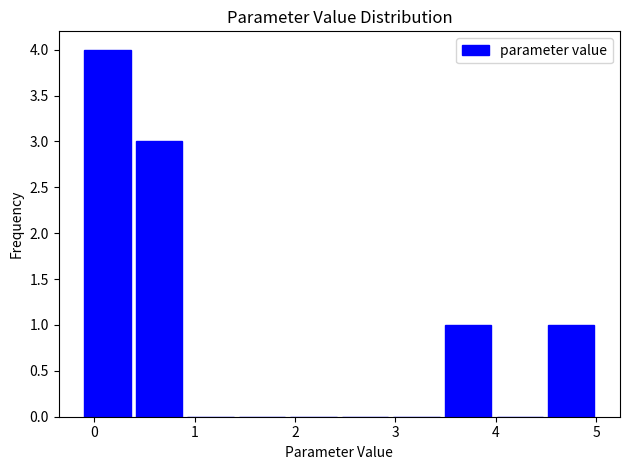

Reading left to right, transcribe this chart: for each bar, give the range it covers on the x-axis and its height. Neither the bar edges nor the heights are printed on the chart, so give them approximately, as read against the axes.

-0.1 to 0.4: 4
0.4 to 0.9: 3
0.9 to 1.4: 0
1.4 to 1.9: 0
1.9 to 2.4: 0
2.4 to 3.0: 0
3.0 to 3.5: 0
3.5 to 4.0: 1
4.0 to 4.5: 0
4.5 to 5.0: 1